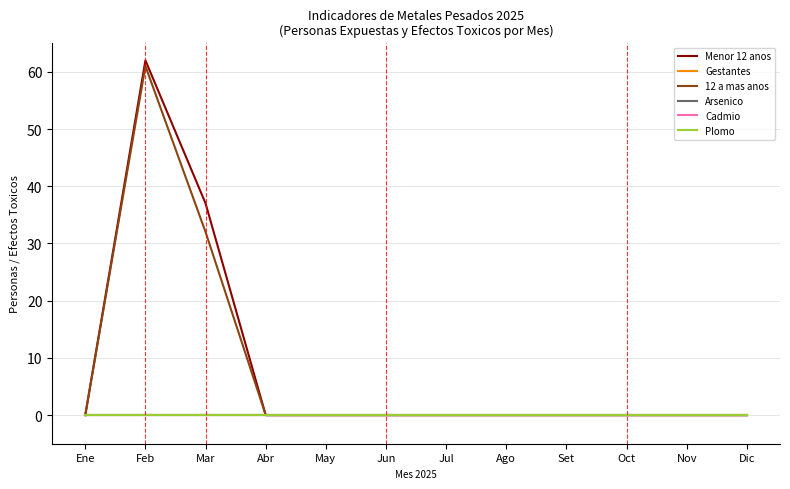

Is this an area chart (filled region under the line)?

No